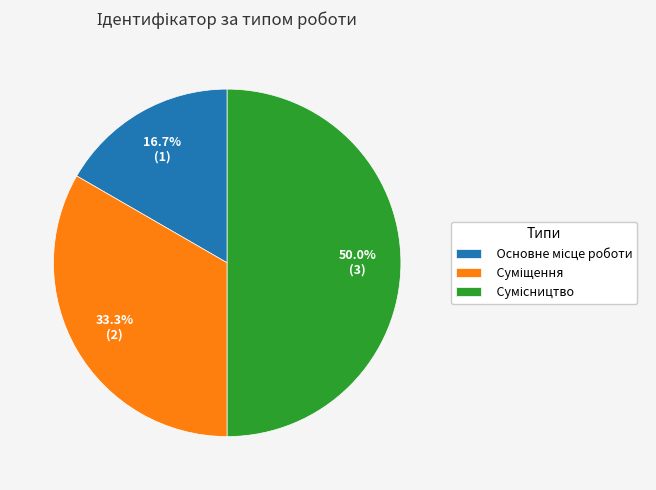

To the nearest percent, what is the difference between the Основне місце роботи and Сумісництво slice percentages?

33%